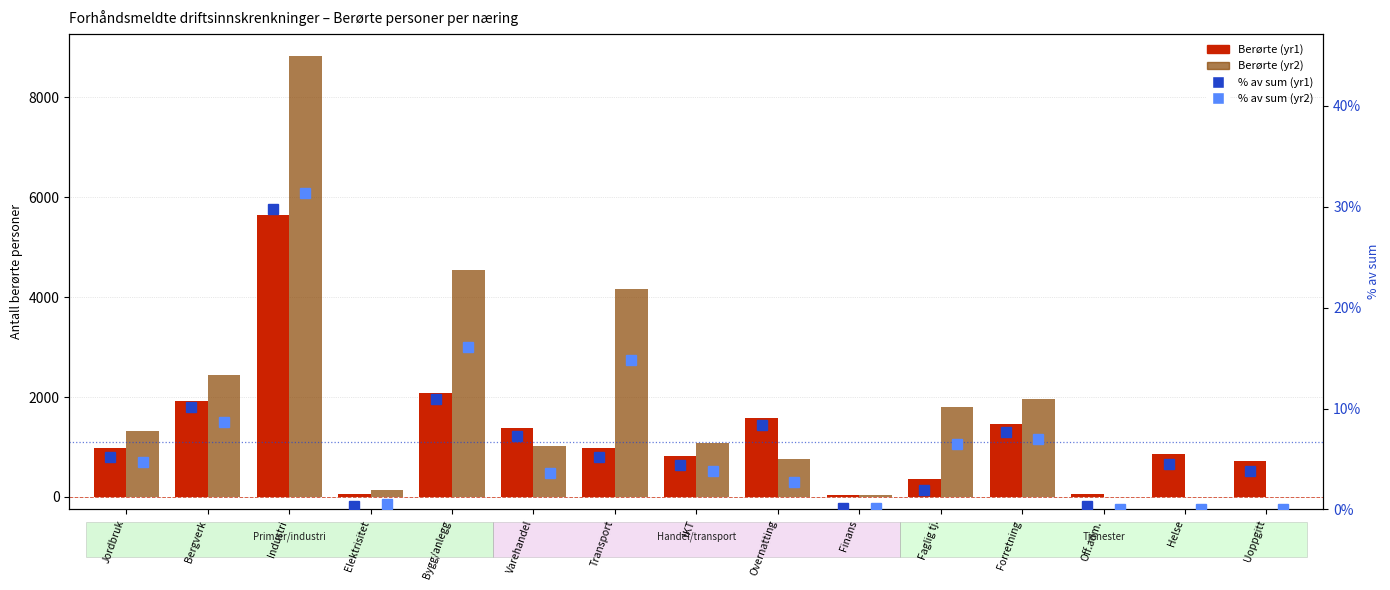

Are the bars horizontal?

No